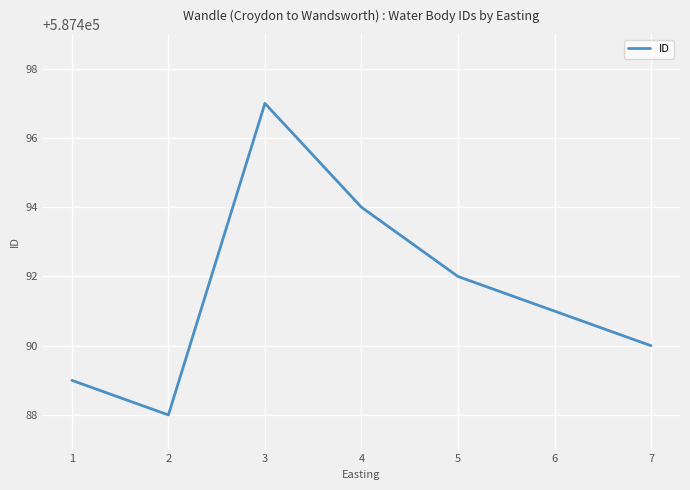

What value does the data have at 7?

587490